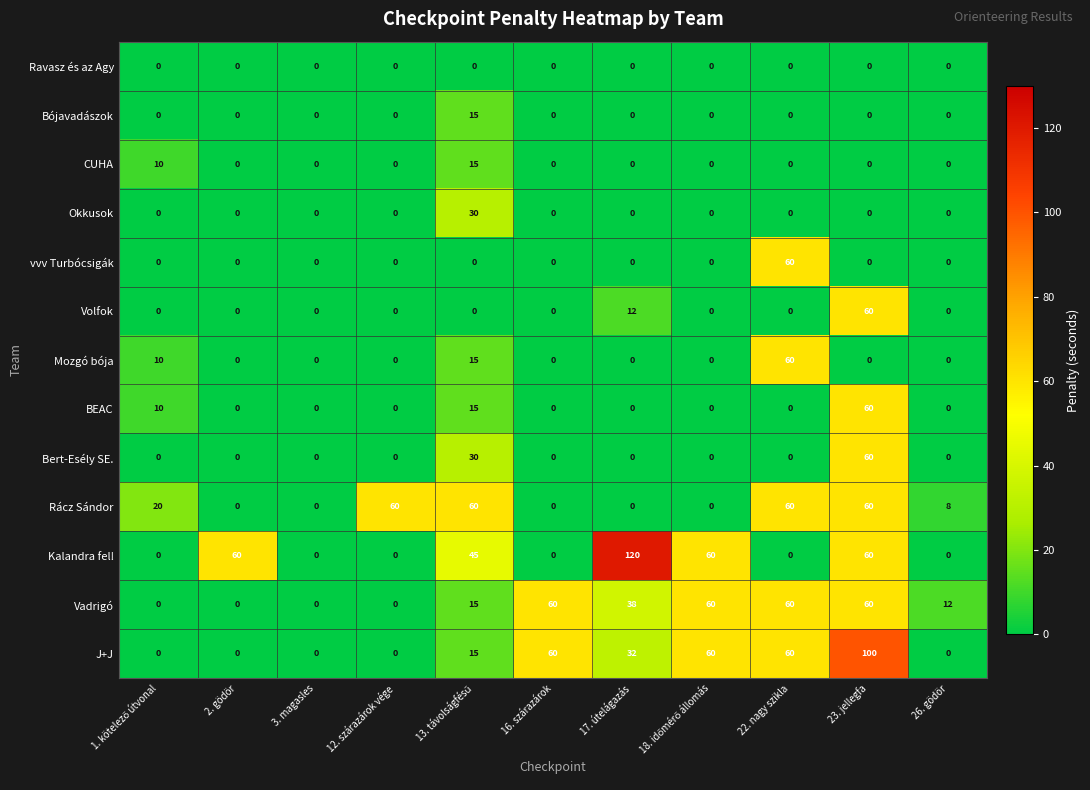

How many Kalandra fel! values are between 0 and 60?

10